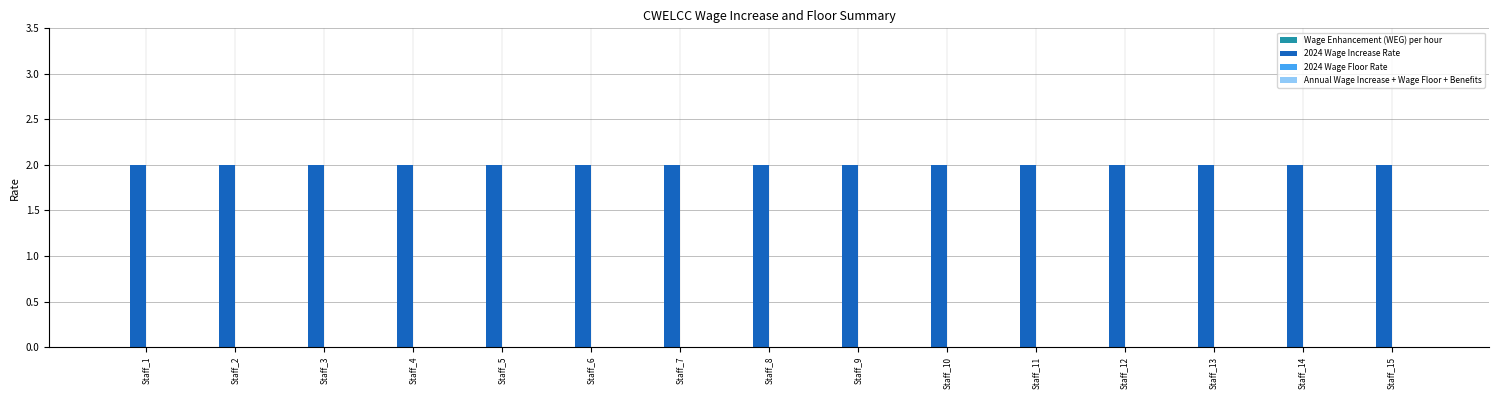

Reading left to right, list all the values displayed in this chart.

Wage Enhancement (WEG) per hour: Staff_1=0	Staff_2=0	Staff_3=0	Staff_4=0	Staff_5=0	Staff_6=0	Staff_7=0	Staff_8=0	Staff_9=0	Staff_10=0	Staff_11=0	Staff_12=0	Staff_13=0	Staff_14=0	Staff_15=0
2024 Wage Increase Rate: Staff_1=2	Staff_2=2	Staff_3=2	Staff_4=2	Staff_5=2	Staff_6=2	Staff_7=2	Staff_8=2	Staff_9=2	Staff_10=2	Staff_11=2	Staff_12=2	Staff_13=2	Staff_14=2	Staff_15=2
2024 Wage Floor Rate: Staff_1=0	Staff_2=0	Staff_3=0	Staff_4=0	Staff_5=0	Staff_6=0	Staff_7=0	Staff_8=0	Staff_9=0	Staff_10=0	Staff_11=0	Staff_12=0	Staff_13=0	Staff_14=0	Staff_15=0
Annual Wage Increase + Wage Floor + Benefits: Staff_1=0	Staff_2=0	Staff_3=0	Staff_4=0	Staff_5=0	Staff_6=0	Staff_7=0	Staff_8=0	Staff_9=0	Staff_10=0	Staff_11=0	Staff_12=0	Staff_13=0	Staff_14=0	Staff_15=0